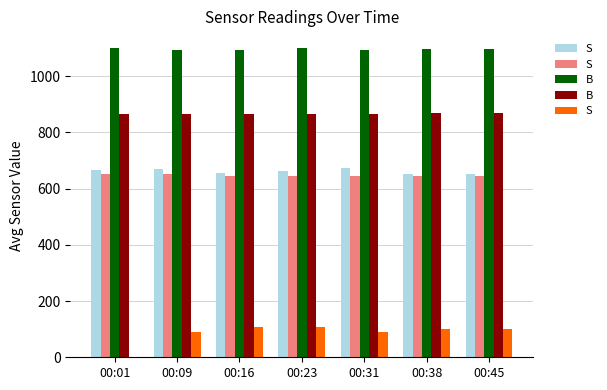

What is the maximum value shown in the chart?

1099.7